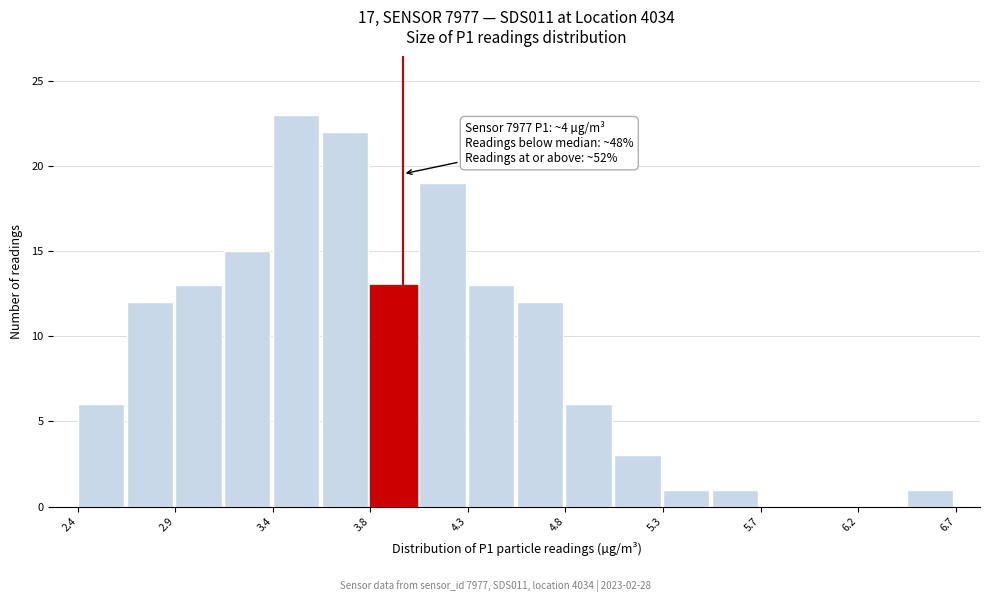

Over which range of the x-axis is the bar tallest?

3.35 to 3.60